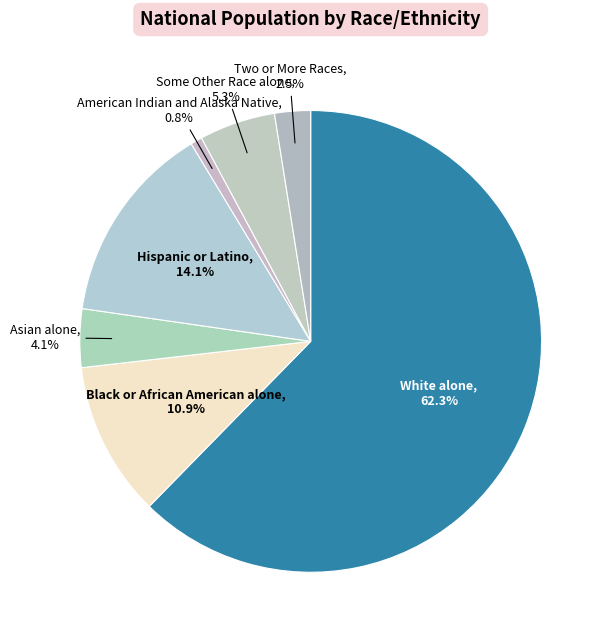

Count the number of slices in the pie.

7